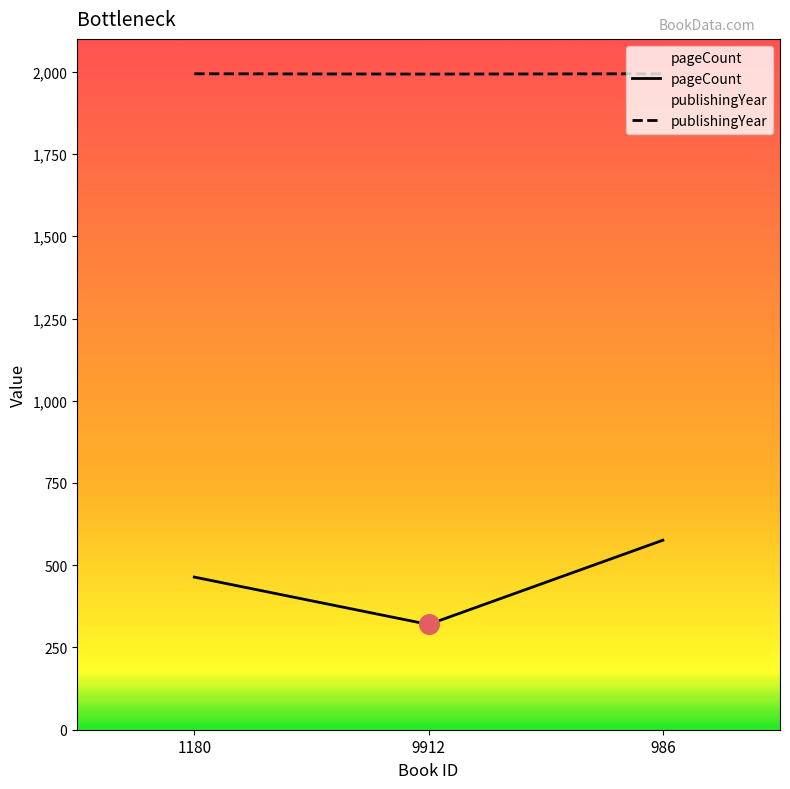

Is the value of pageCount at 986 greater than the value of publishingYear at 986?

No